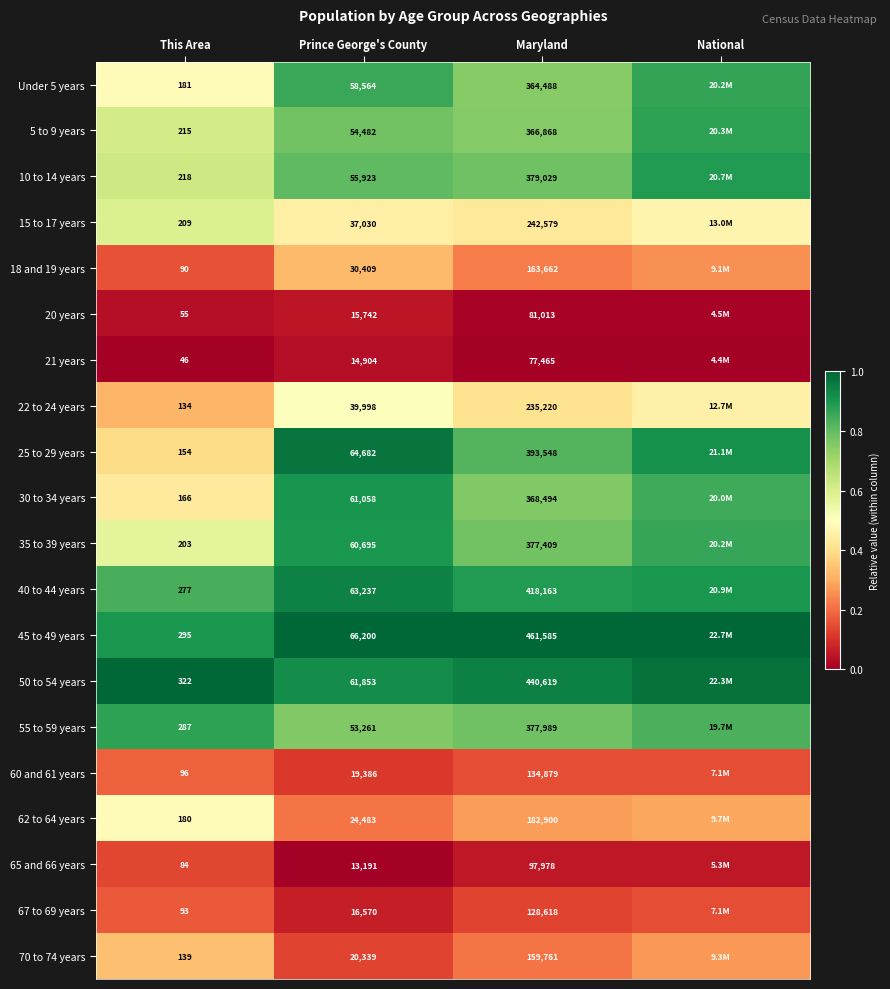

Is the value of 25 to 29 years at Maryland greater than the value of 21 years at This Area?

Yes